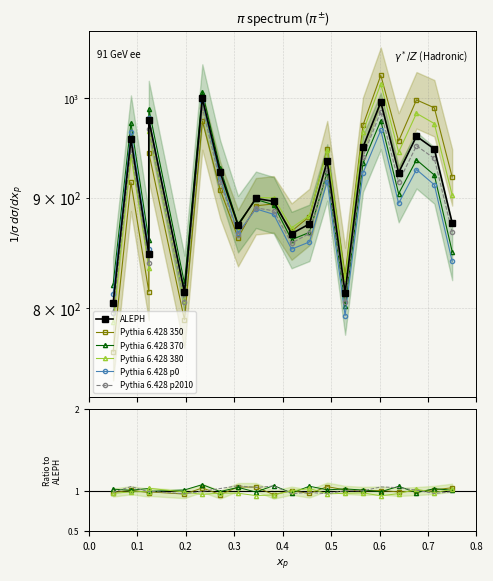

True or false: the data has more than 0 interior local peaks.

True